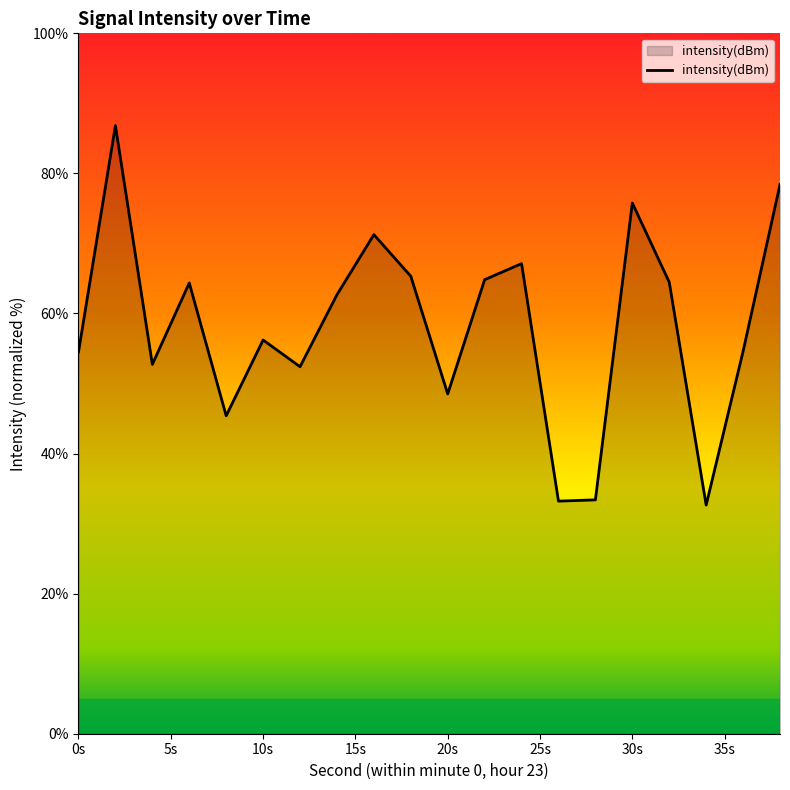

What is the minimum value shown in the chart?

32.6